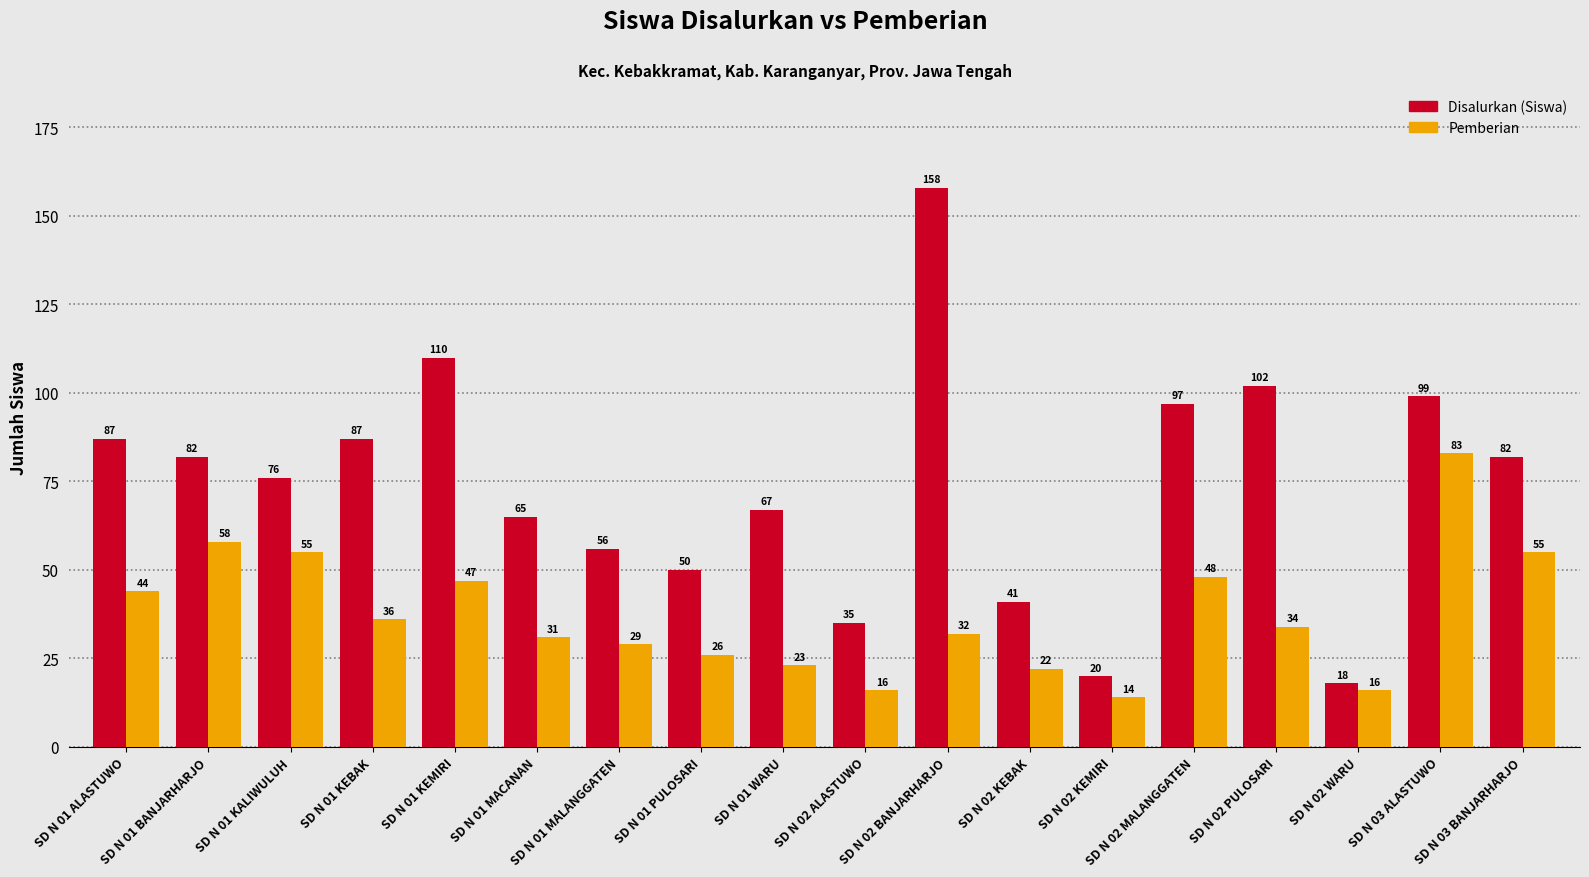

Which series changed the most between SD N 01 BANJARHARJO and SD N 01 KEMIRI?

Disalurkan (Siswa)